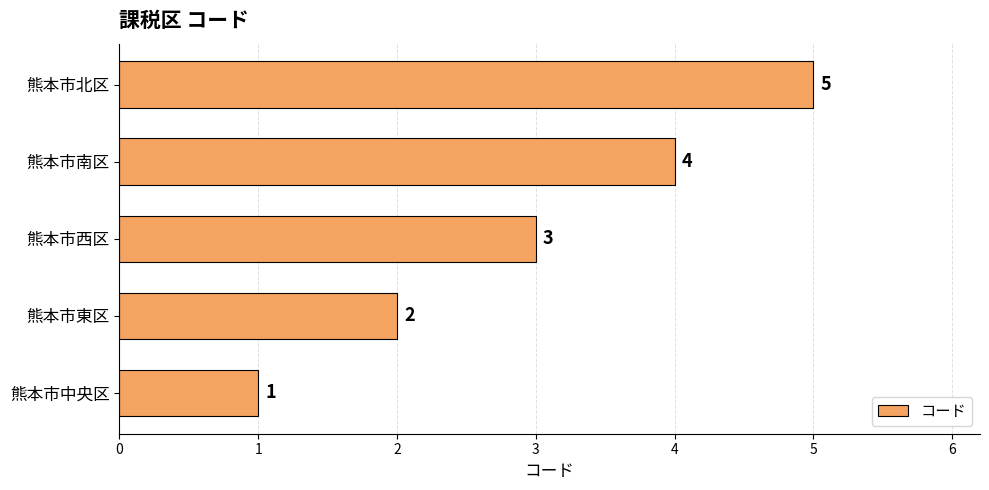

How many values are between 2 and 4?

3